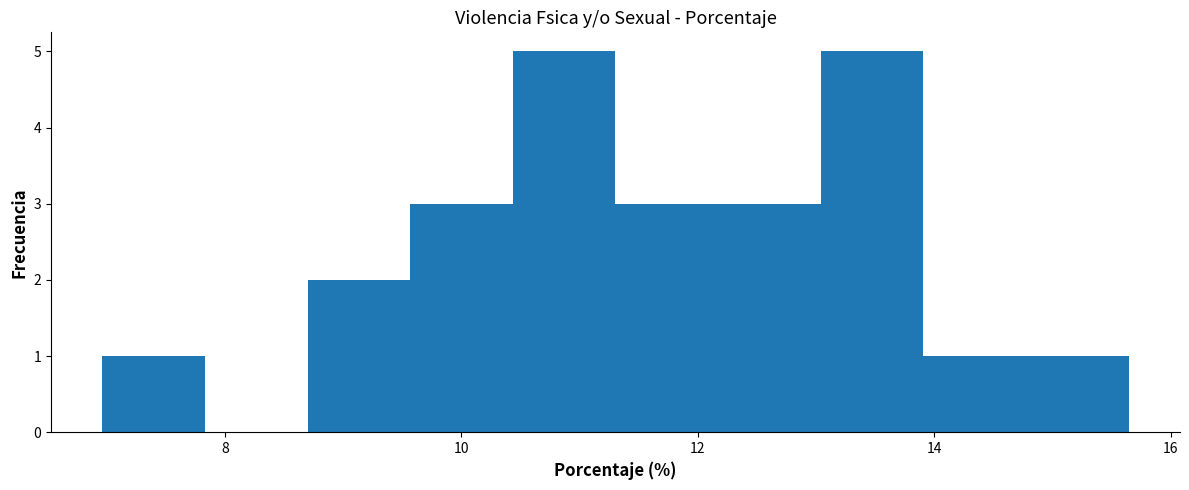

Reading left to right, list every bar in this chart as the range it spans on the x-axis followed by its height. Neither the bar edges nor the heights are printed on the chart, so give them approximately, as read against the axes.

7.0 to 7.8: 1
7.8 to 8.8: 0
8.8 to 9.6: 2
9.6 to 10.4: 3
10.4 to 11.4: 5
11.4 to 12.2: 3
12.2 to 13.0: 3
13.0 to 14.0: 5
14.0 to 14.8: 1
14.8 to 15.6: 1